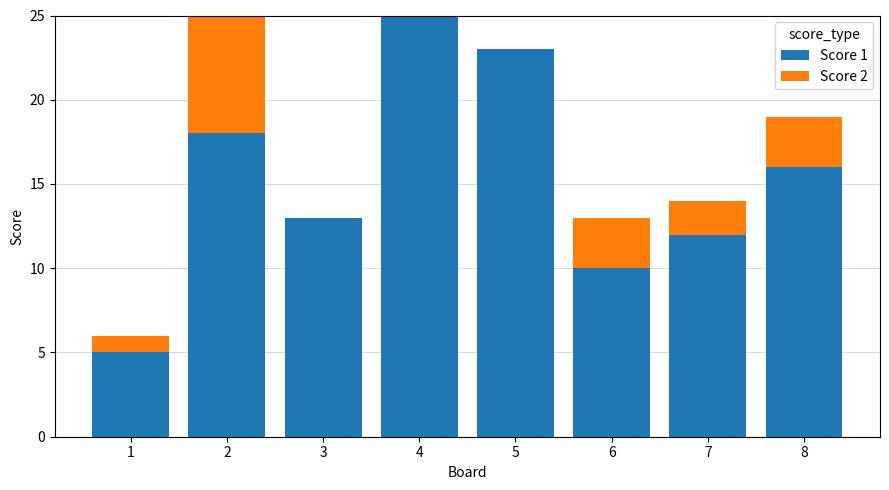

Reading left to right, transcribe the values for Score 1.

1=5	2=18	3=13	4=25	5=23	6=10	7=12	8=16